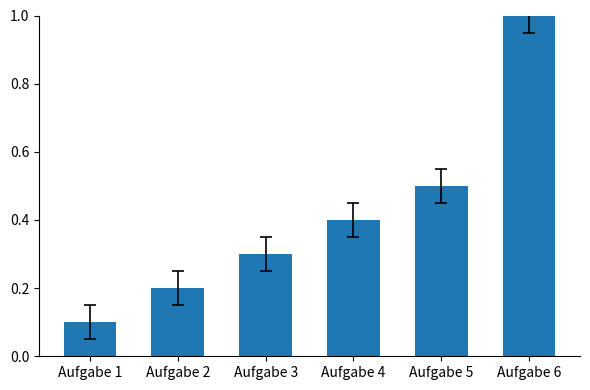

What is the change in value from Aufgabe 4 to Aufgabe 5?

+0.1